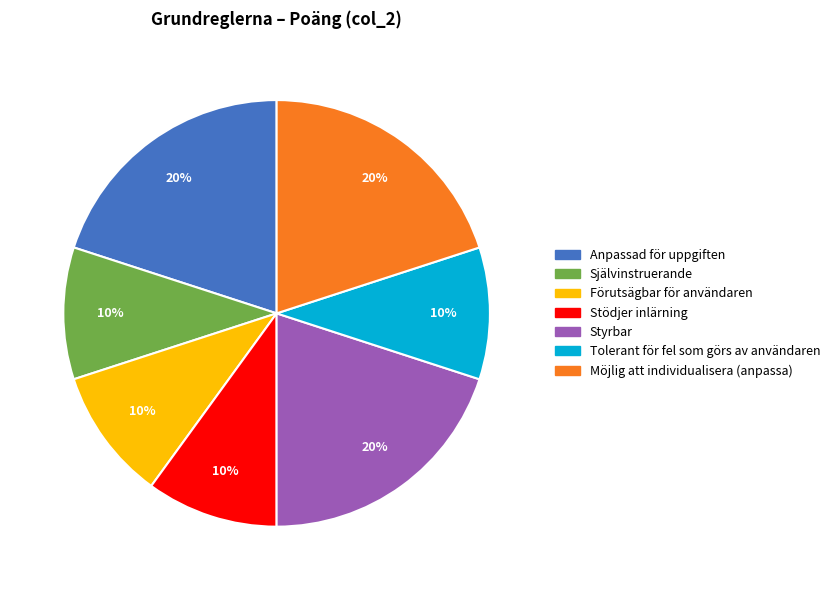

To the nearest percent, what is the difference between the largest and smallest slice percentages?

10%